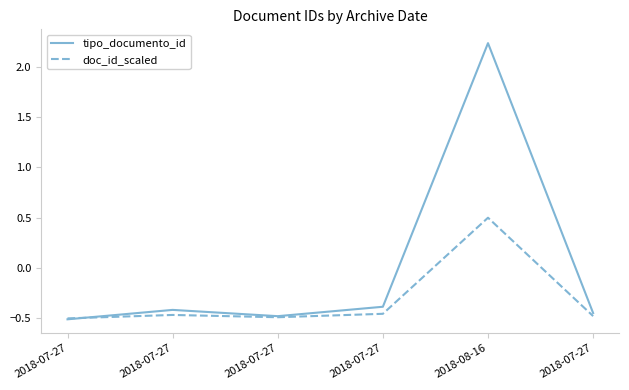

Where is doc_id_scaled nearest to the value 0?

2018-07-27